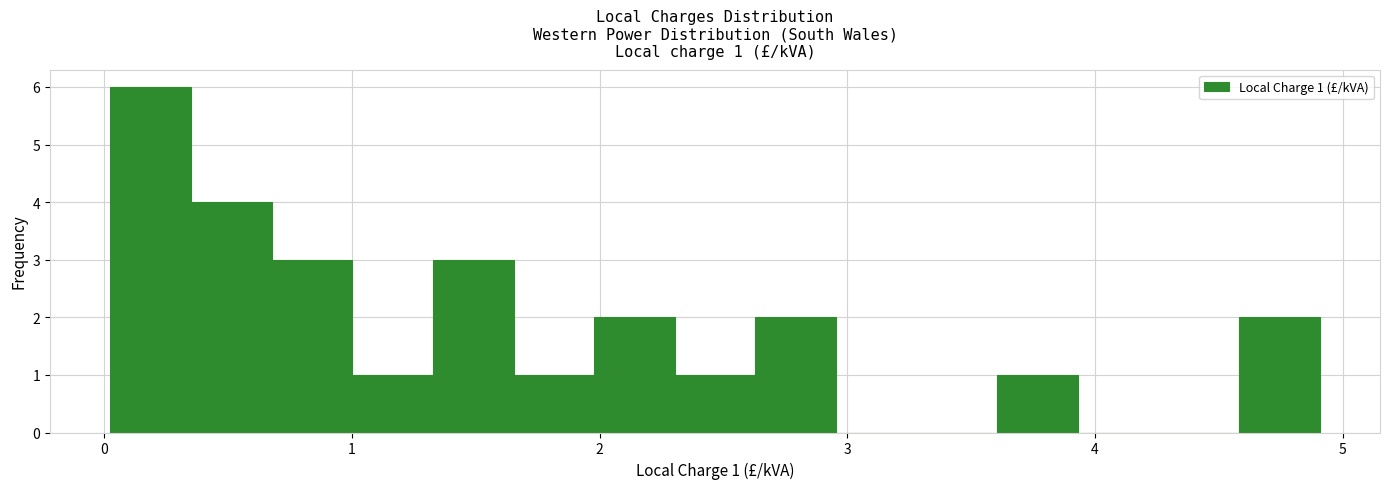

Around what value on the x-axis is the tallest bar? Give the approximate position of its centre, as read against the axis.

0.2